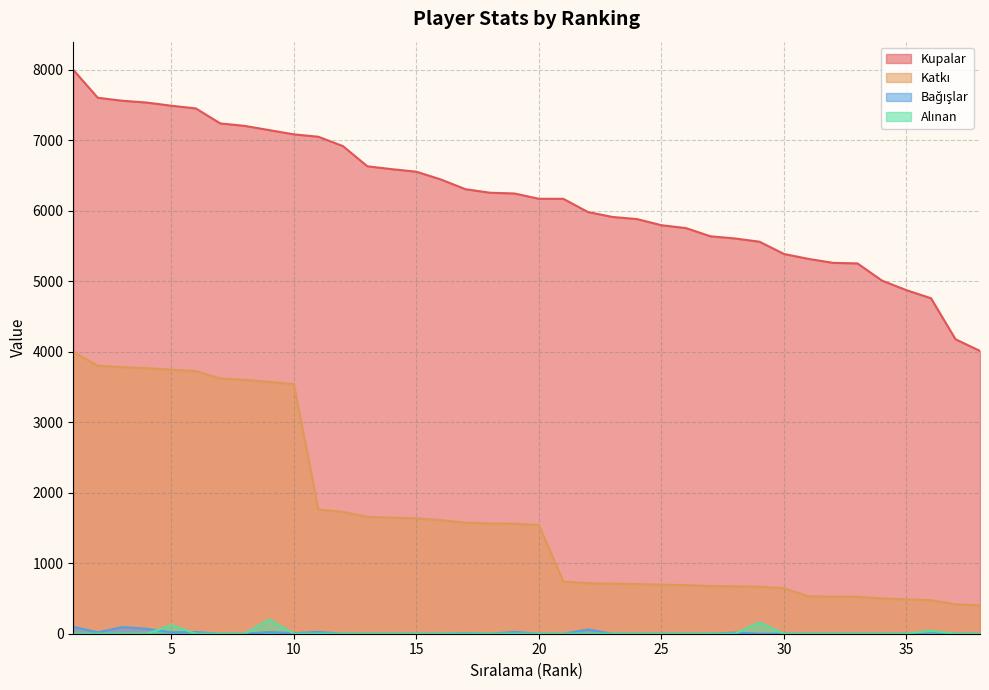

Where is Kupalar nearest to the value 6006?

22